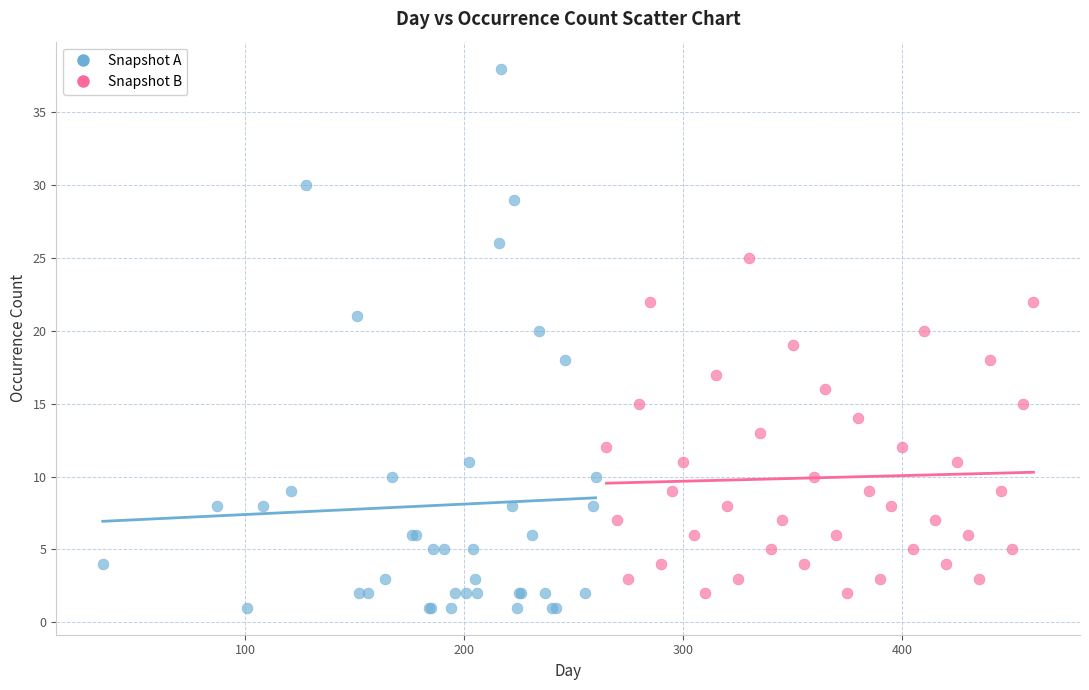

What are all the series names shown in the legend?

Snapshot A, Snapshot B